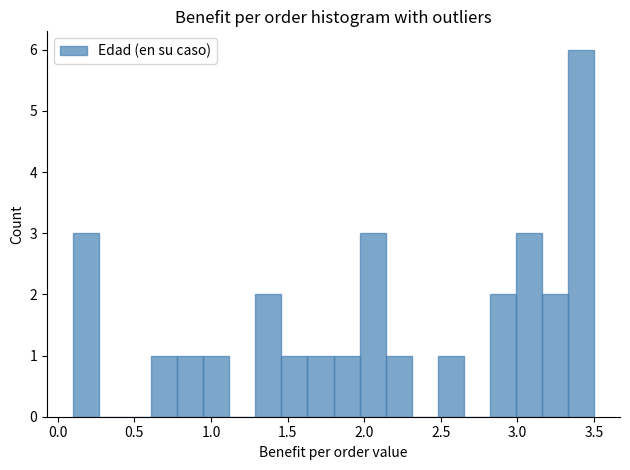

Read against the x-axis, roughly where is the centre of the tallest bar?

3.40